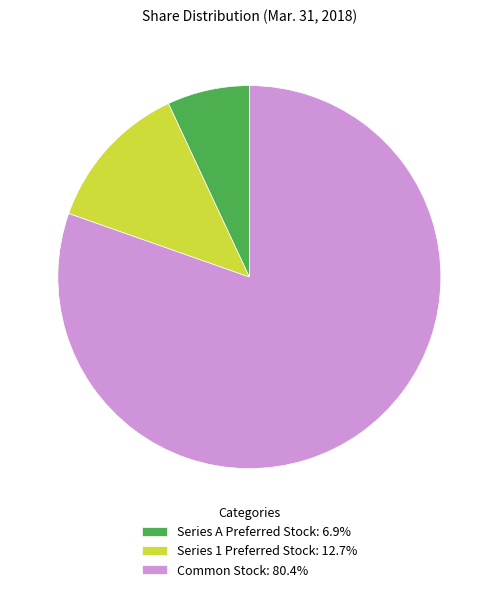

Combined, do Series A Preferred Stock and Common Stock account for over 50%?

Yes